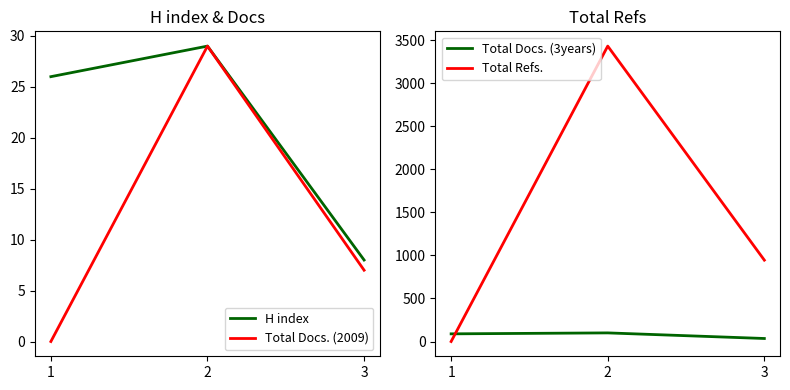

At which category is the sum across all series the highest?

2